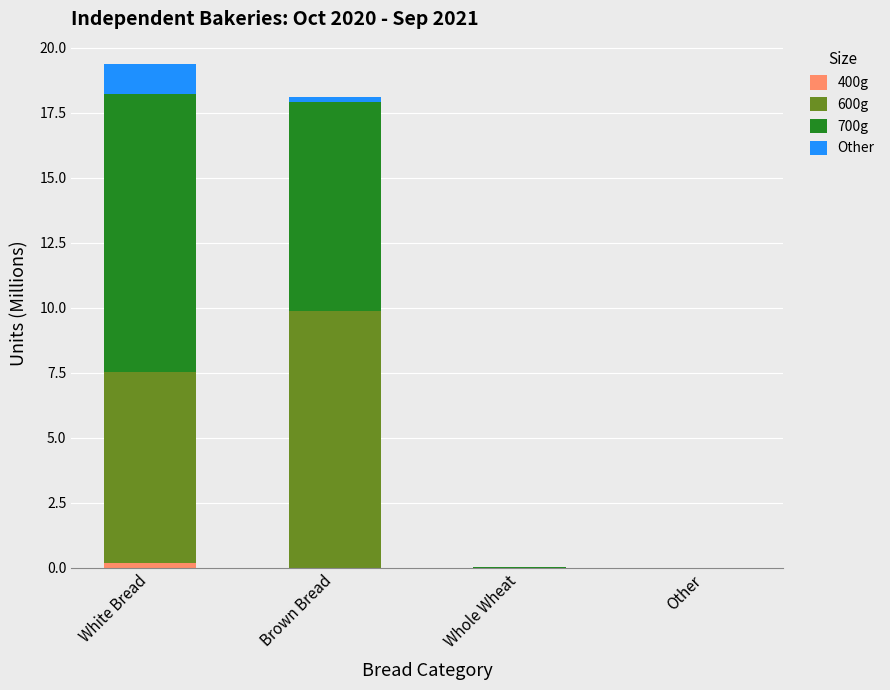

The value of 400g at Brown Bread is 0.0. True or false?

True